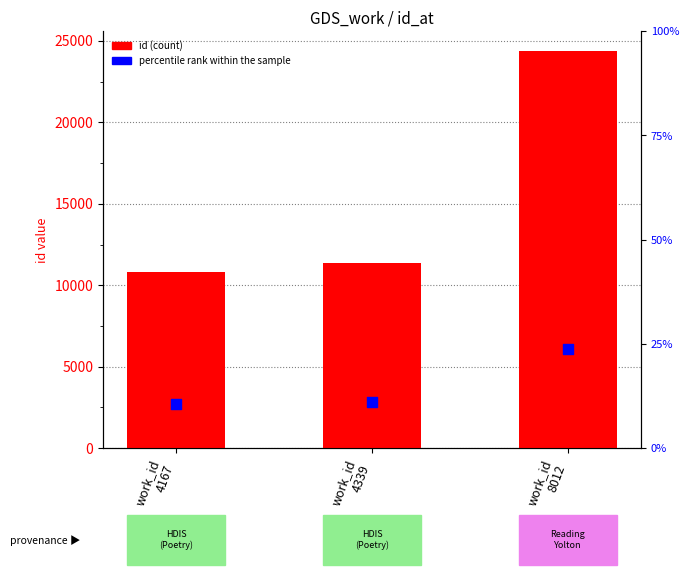

Is the value of percentile rank within the sample at work_id
4339 greater than the value of id (count) at work_id
8012?

No